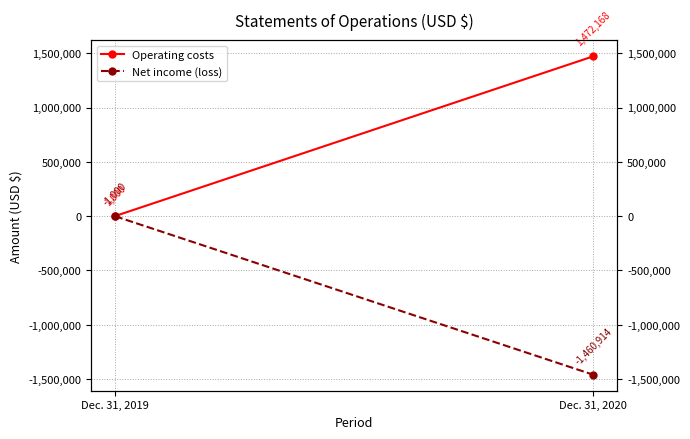

The value of Net income (loss) at Dec. 31, 2019 is -1326. True or false?

False